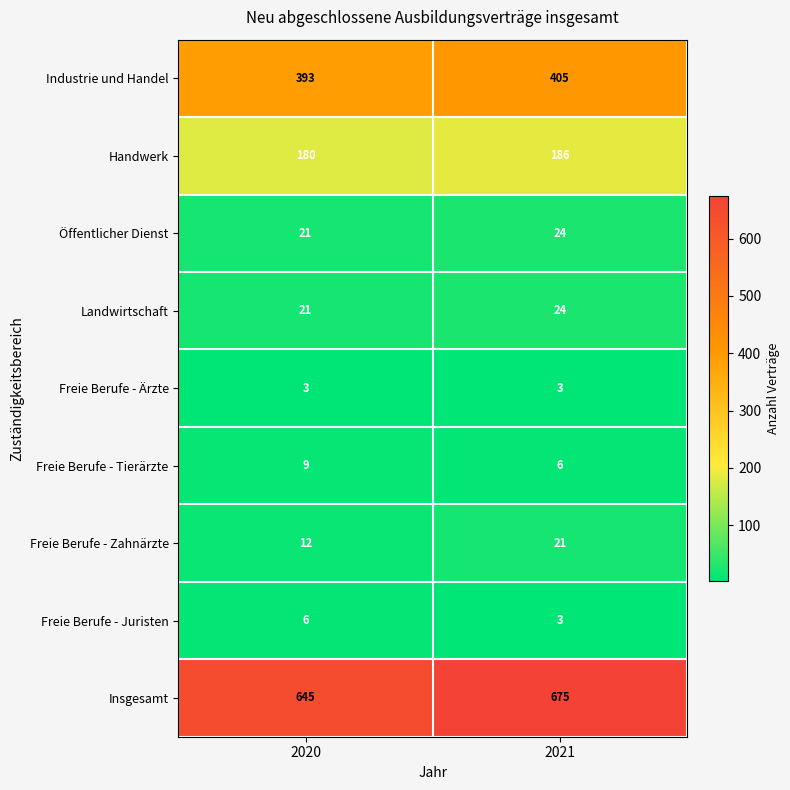

True or false: Öffentlicher Dienst has a value of 24 at 2021.

True